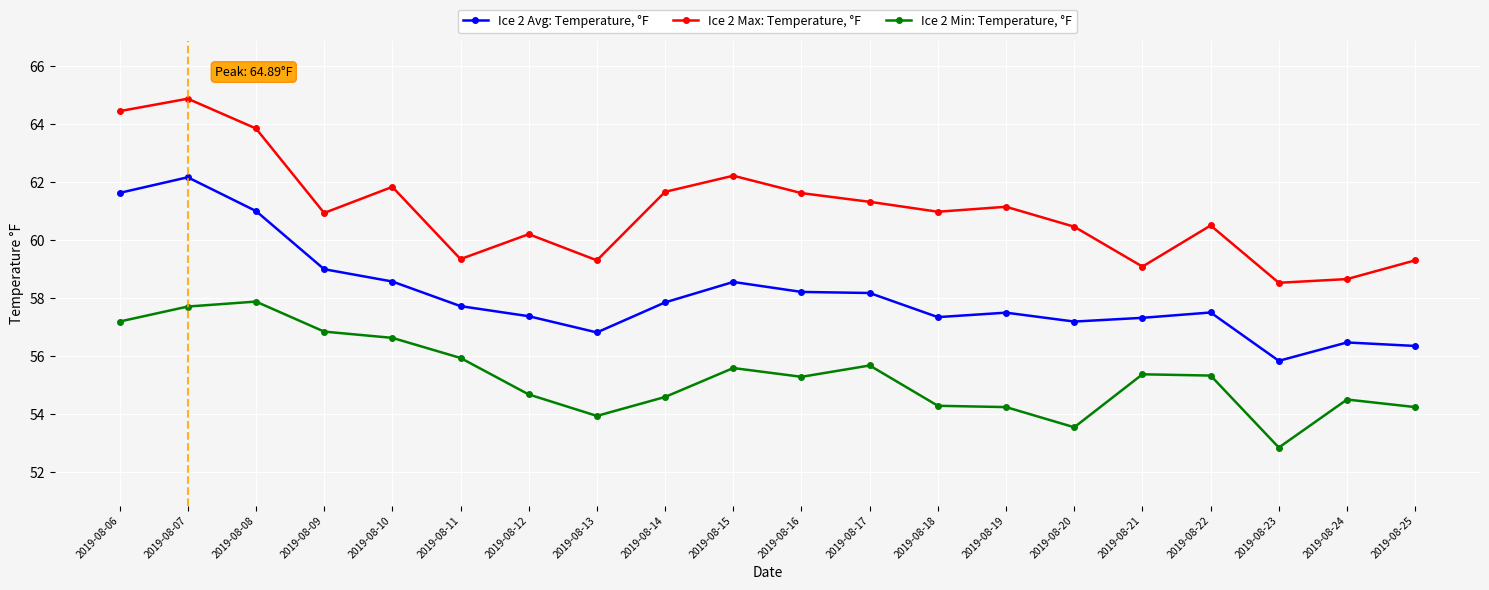

Is it true that Ice 2 Max: Temperature, °F equals 76.6 at 2019-08-24?

False